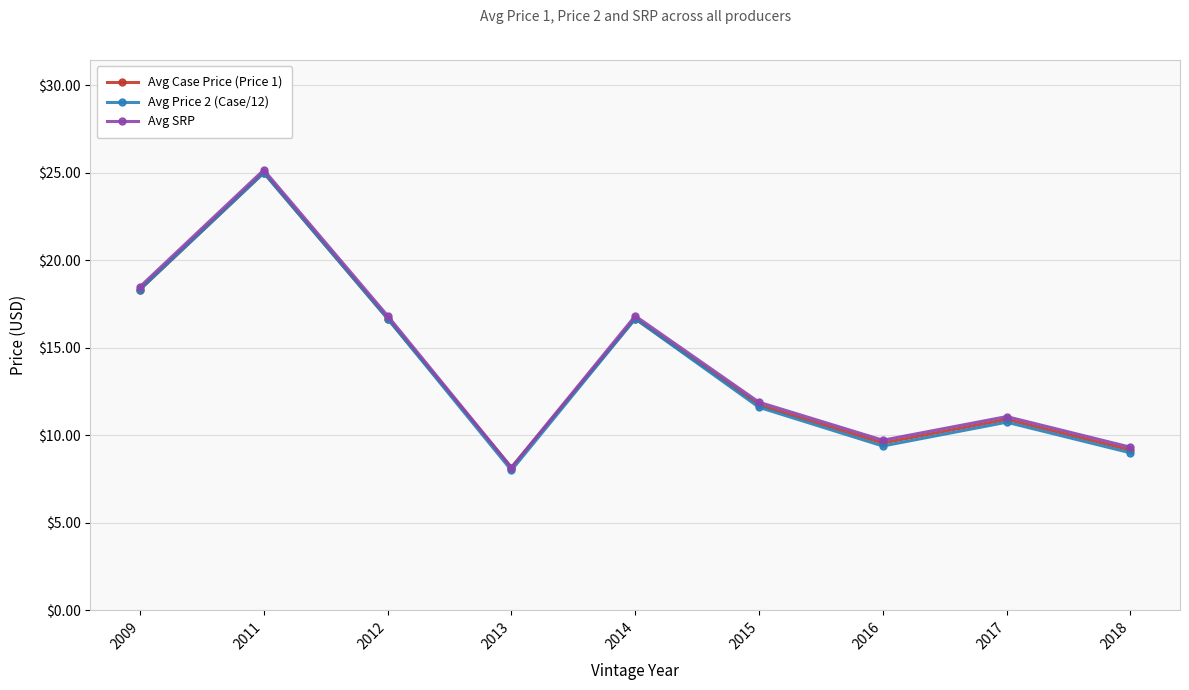

What is the value of the Avg Case Price (Price 1) point at the 4th from the left?

8.2